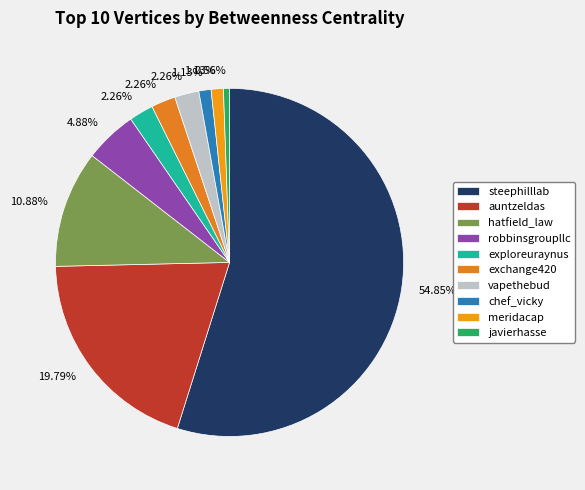

Rank the categories by value from lowest to highest.

javierhasse, chef_vicky, meridacap, exploreuraynus, exchange420, vapethebud, robbinsgroupllc, hatfield_law, auntzeldas, steephilllab